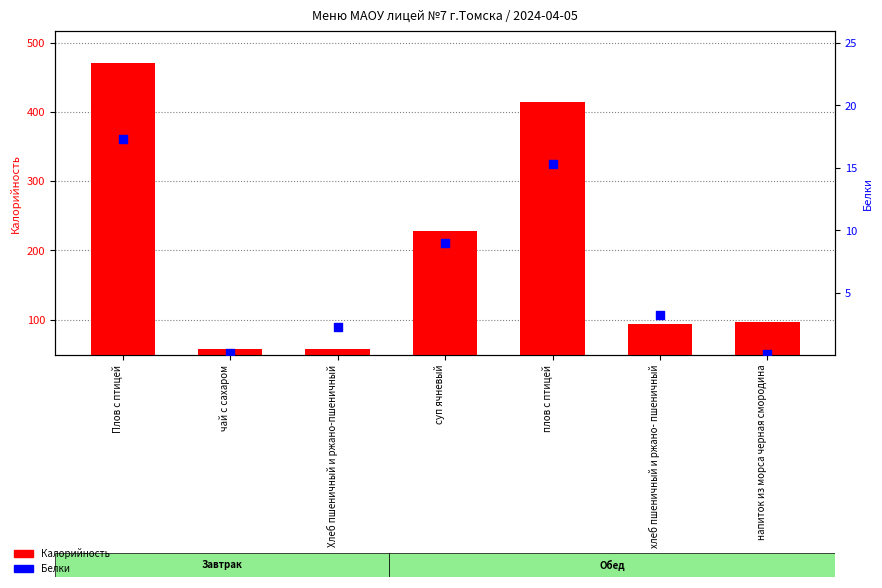

What are all the series names shown in the legend?

Калорийность, Белки